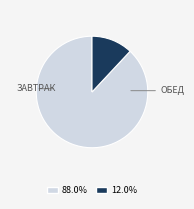

Is there any slice that represents more than half of the pie?

Yes